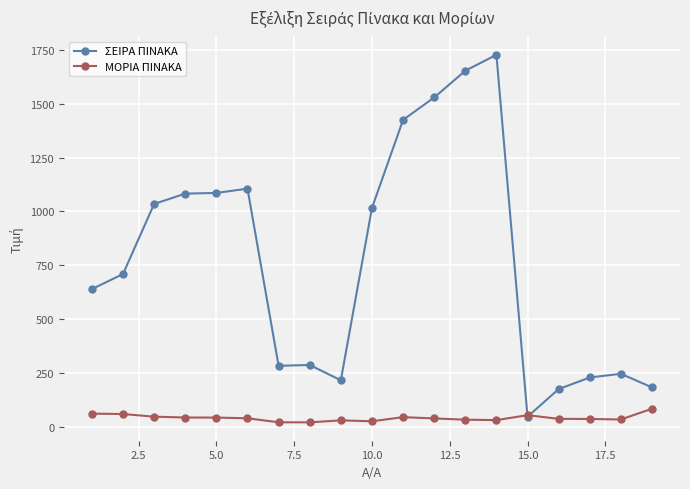

What is the value of the ΜΟΡΙΑ ΠΙΝΑΚΑ point at the 4th from the left?

44.2